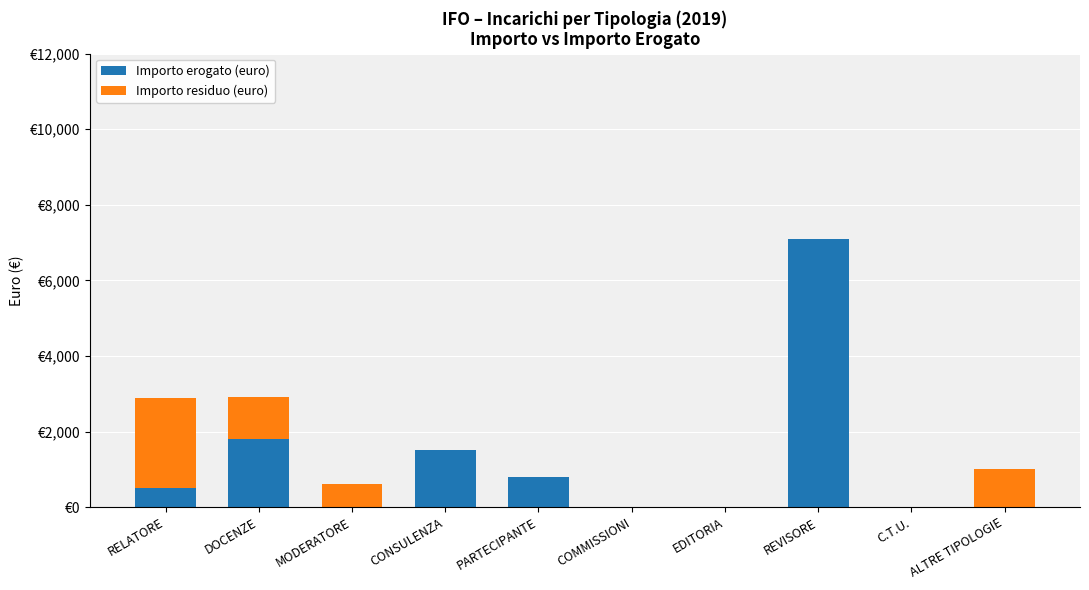

Rank the categories by Importo residuo (euro) value from lowest to highest.

CONSULENZA, PARTECIPANTE, COMMISSIONI, EDITORIA, REVISORE, C.T.U., MODERATORE, ALTRE TIPOLOGIE, DOCENZE, RELATORE